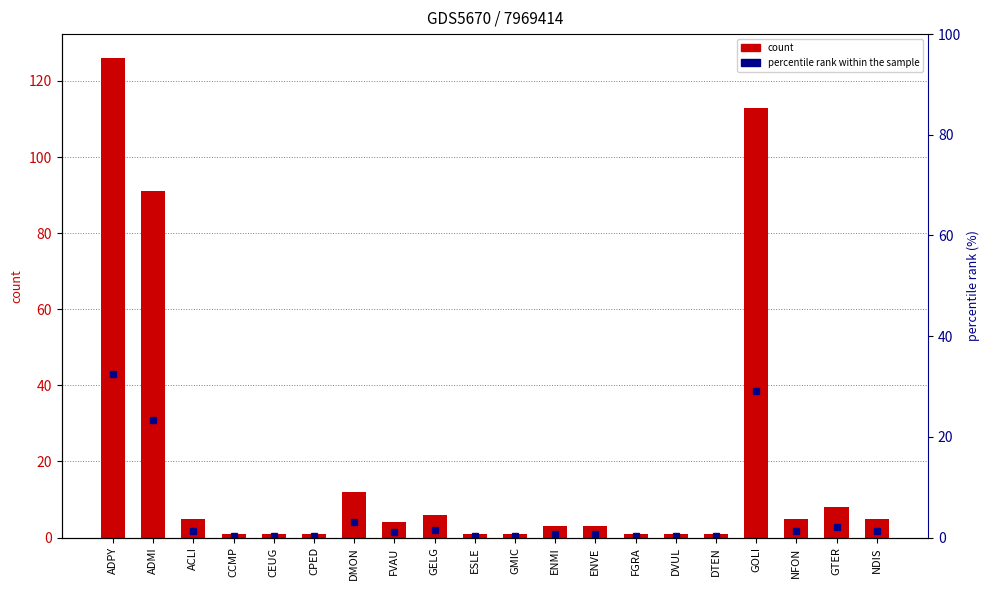

Reading left to right, list all the values displayed in this chart.

count: 126.0	91.0	5.0	1.0	1.0	1.0	12.0	4.0	6.0	1.0	1.0	3.0	3.0	1.0	1.0	1.0	113.0	5.0	8.0	5.0
percentile rank: 32.4	23.4	1.3	0.3	0.3	0.3	3.1	1.0	1.5	0.3	0.3	0.8	0.8	0.3	0.3	0.3	29.0	1.3	2.1	1.3